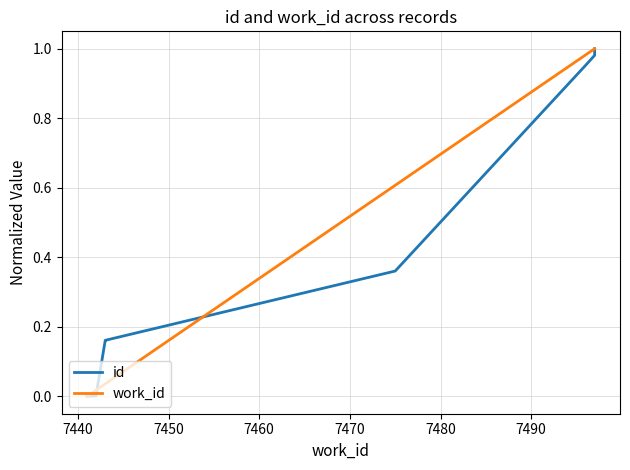

True or false: work_id and id intersect in this chart.

True